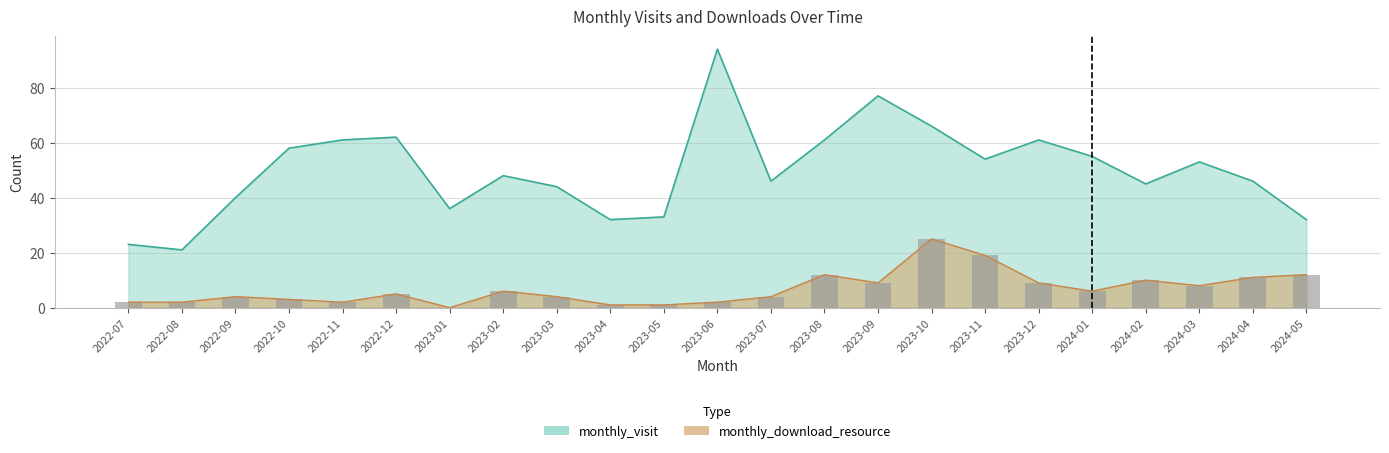

Which category has the lowest value in the monthly_visit series?

2022-08